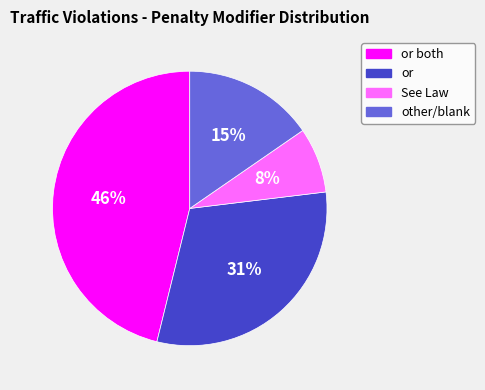

Which has a higher value, See Law or or both?

or both